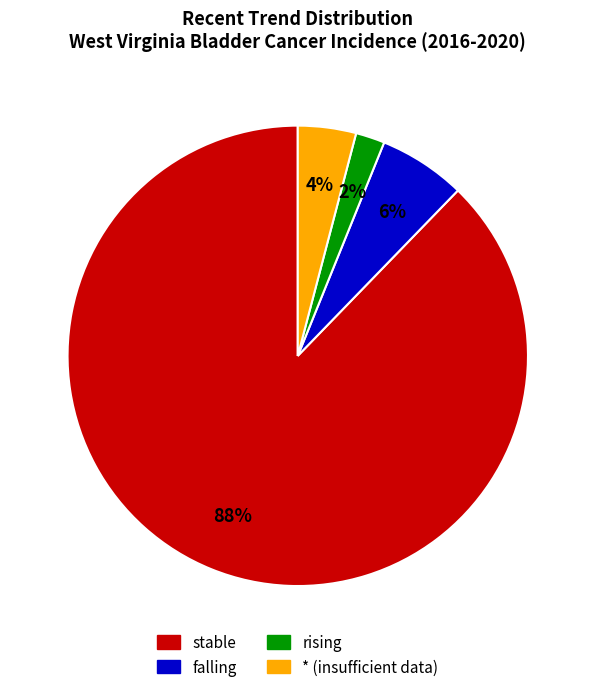

Is there any slice that represents more than half of the pie?

Yes